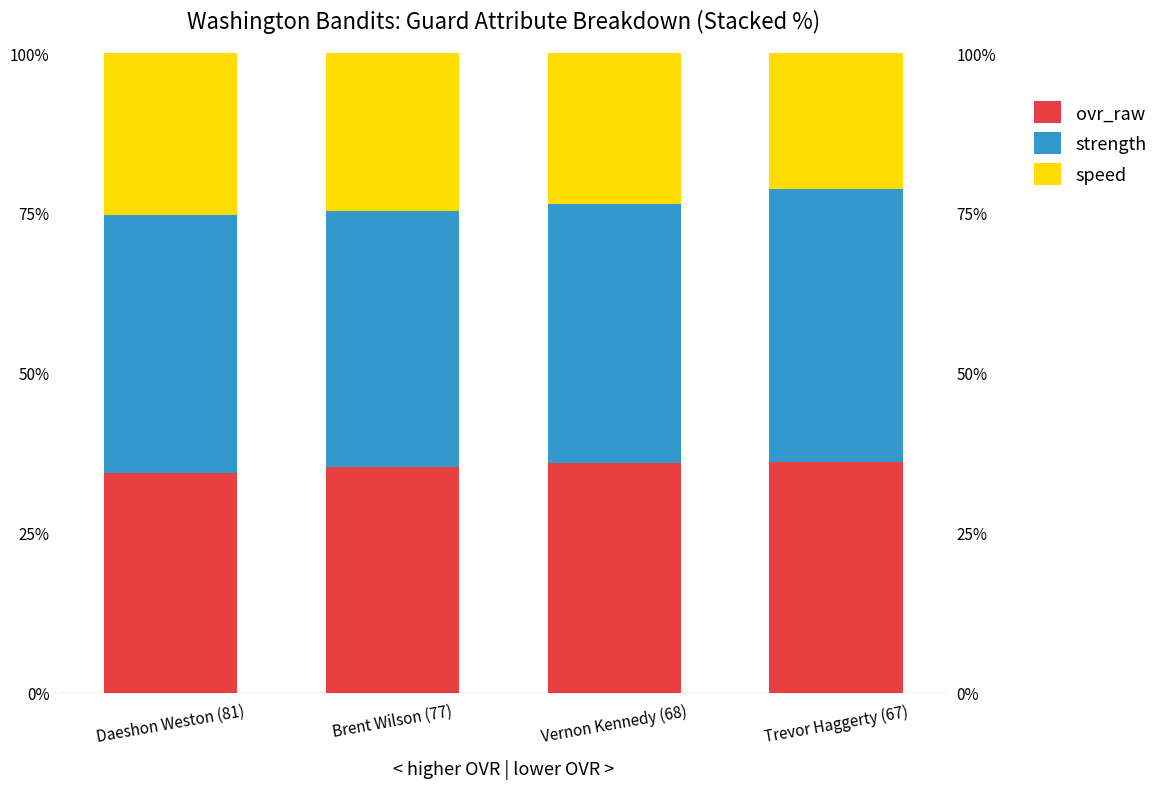

What is the minimum value for speed?

21.3